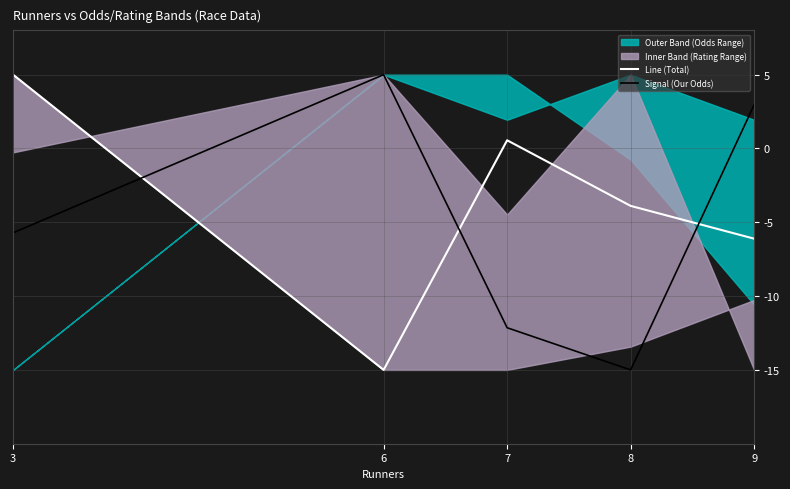

Reading left to right, transcribe all the data shown in this chart.

Line (Total): 5.0	-15.0	0.6	-3.9	-6.1
Signal (Our Odds): -5.7	5.0	-12.1	-15.0	3.0